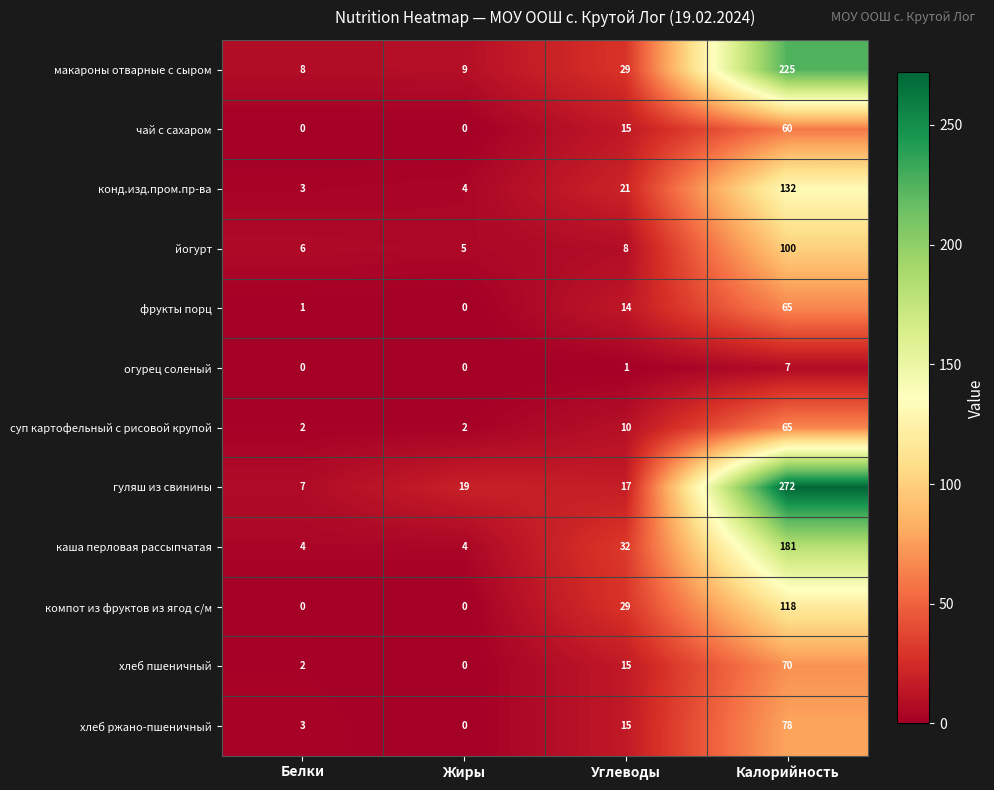

What is the greatest value displayed?

272